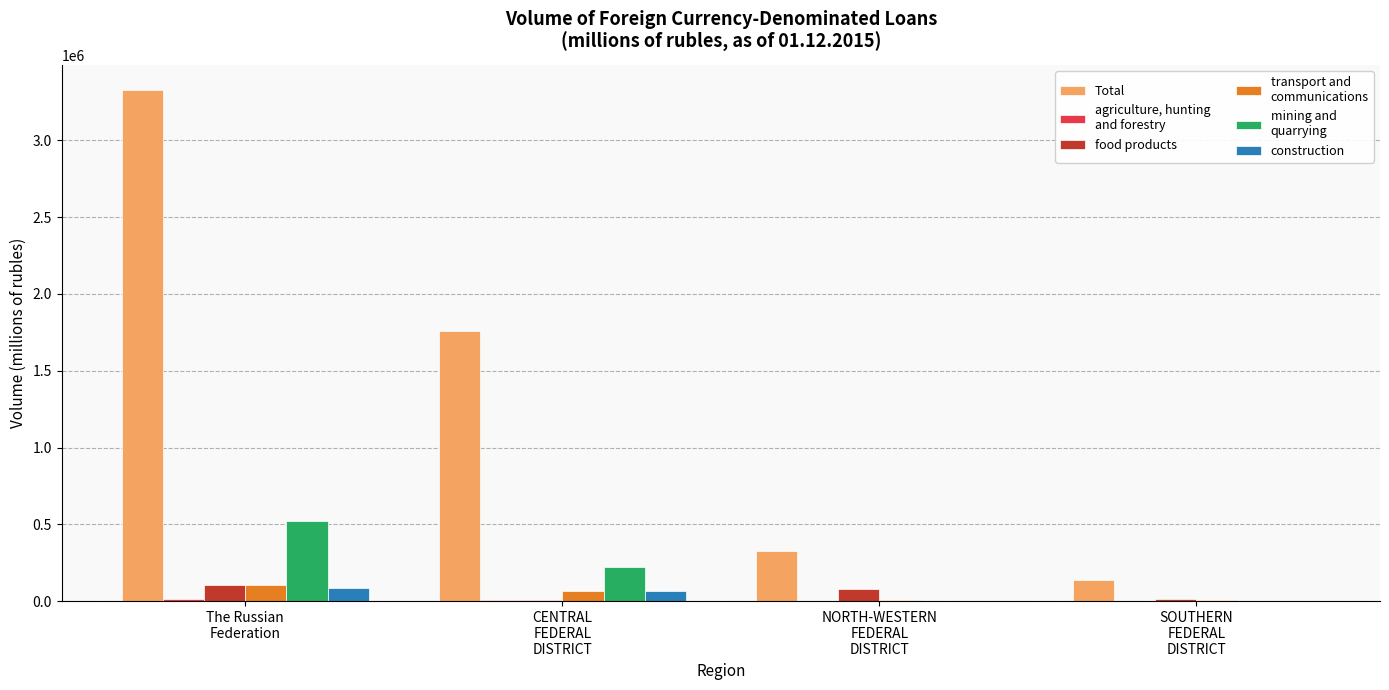

What is the spread (max minus min) of values at NORTH-WESTERN
FEDERAL
DISTRICT?

325398